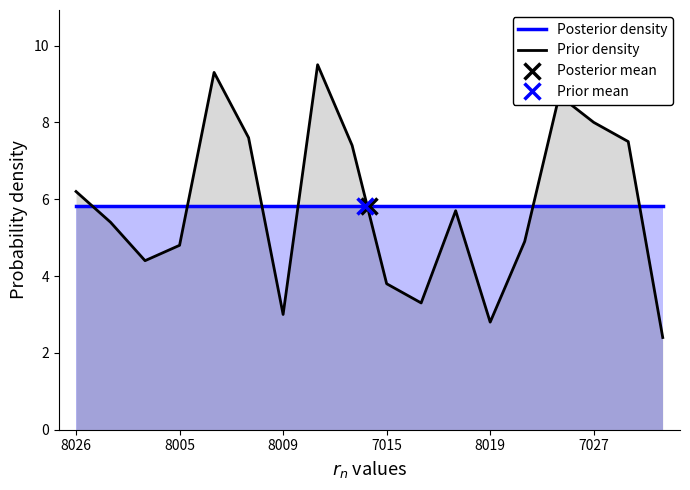

After their last crossing, which series has the higher values: Prior density or Posterior density?

Posterior density